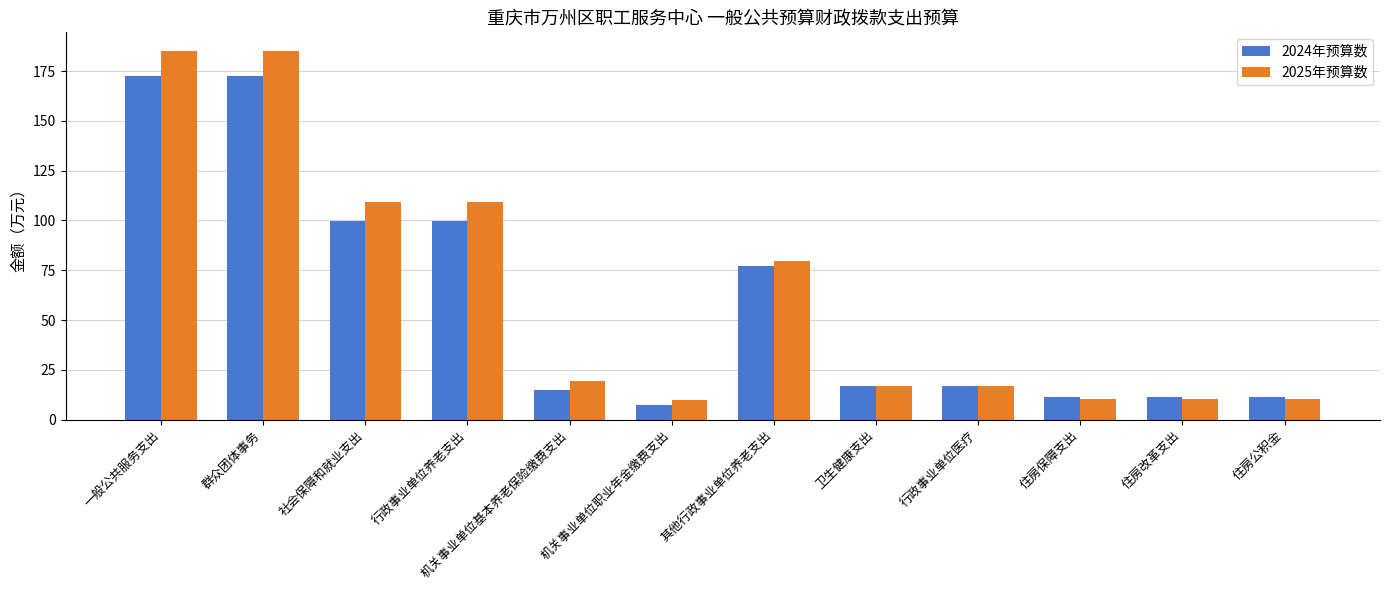

Is the value of 2025年预算数 at 其他行政事业单位养老支出 greater than the value of 2024年预算数 at 卫生健康支出?

Yes